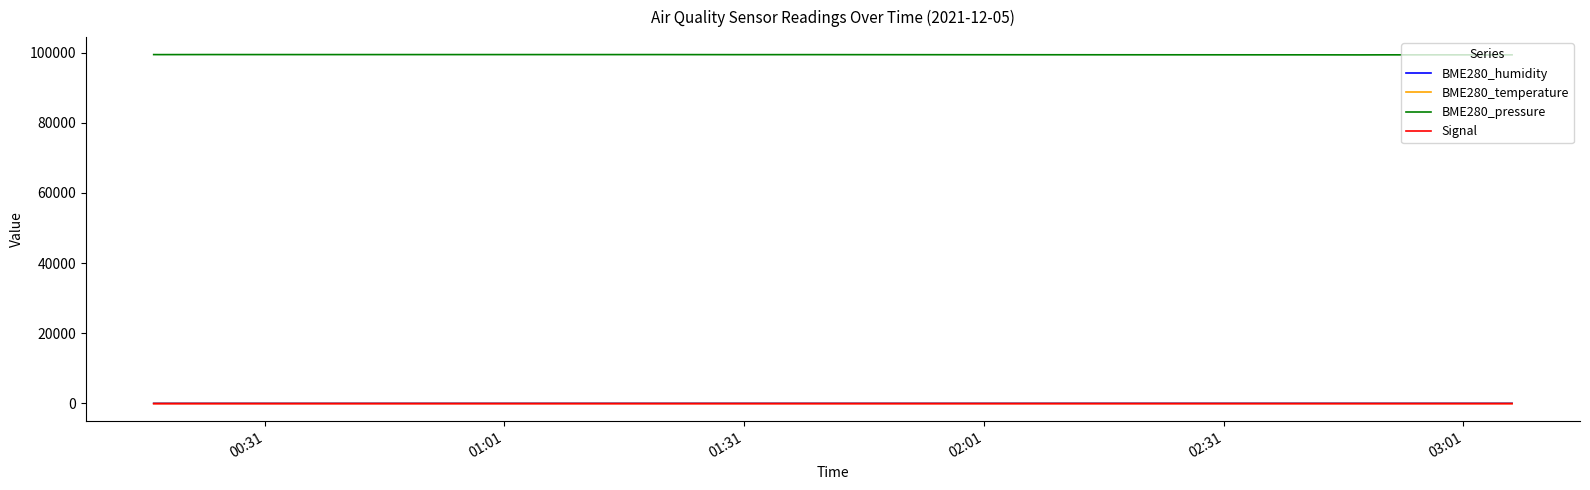

What is the smallest value displayed?

-69.0